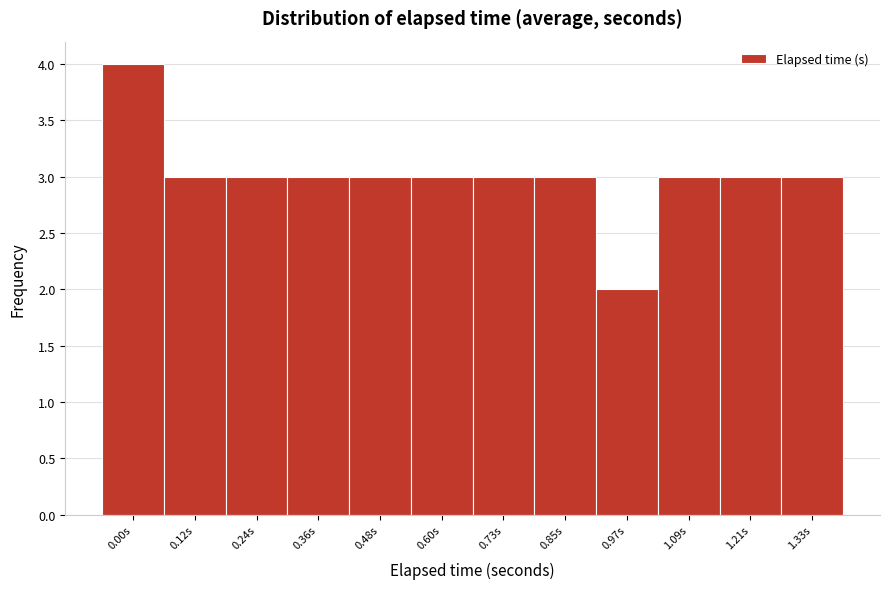

Reading left to right, list all the values displayed in this chart.

0.00s=4	0.12s=3	0.24s=3	0.36s=3	0.48s=3	0.60s=3	0.73s=3	0.85s=3	0.97s=2	1.09s=3	1.21s=3	1.33s=3